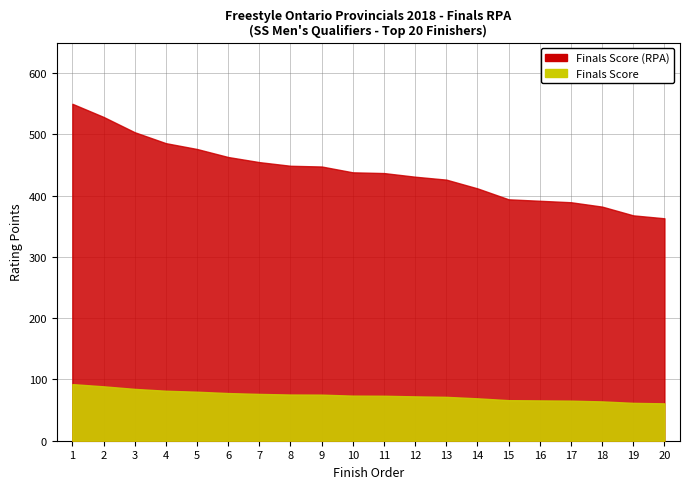

What is the average value of the Finals Score series?

73.8